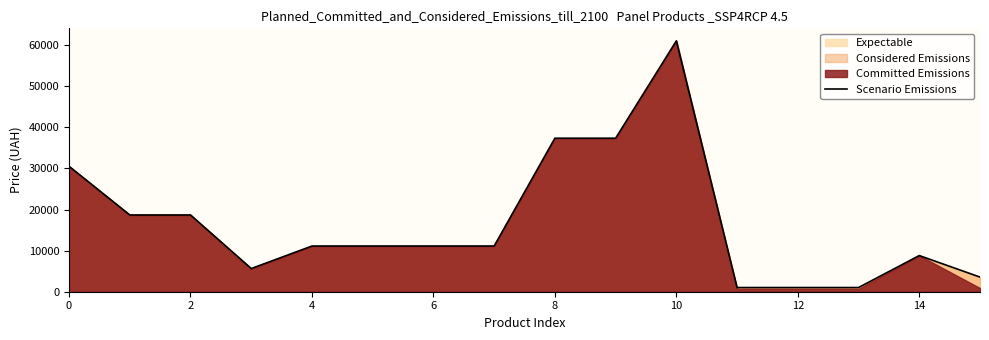

What is the average value?

16816.7